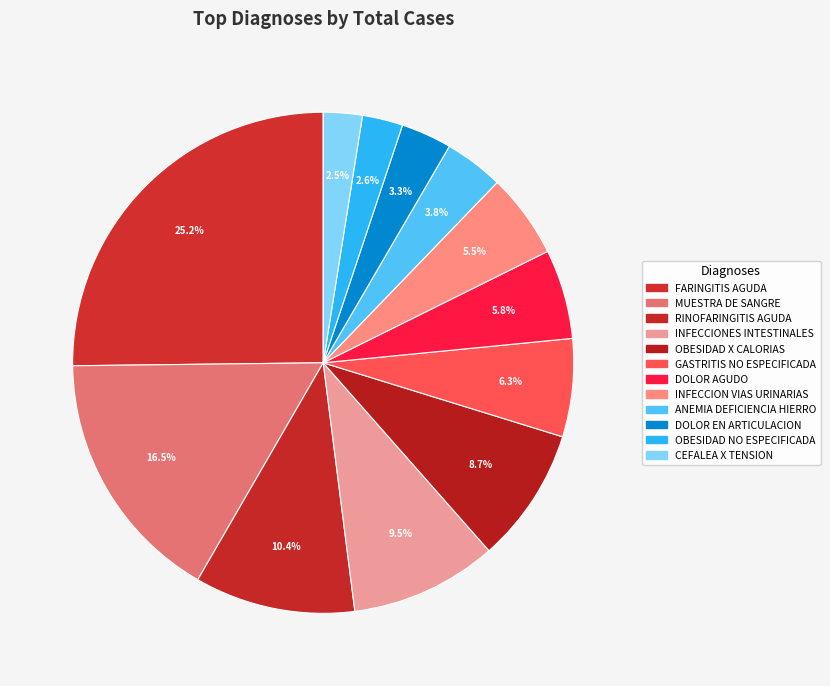

Count the number of slices in the pie.

12